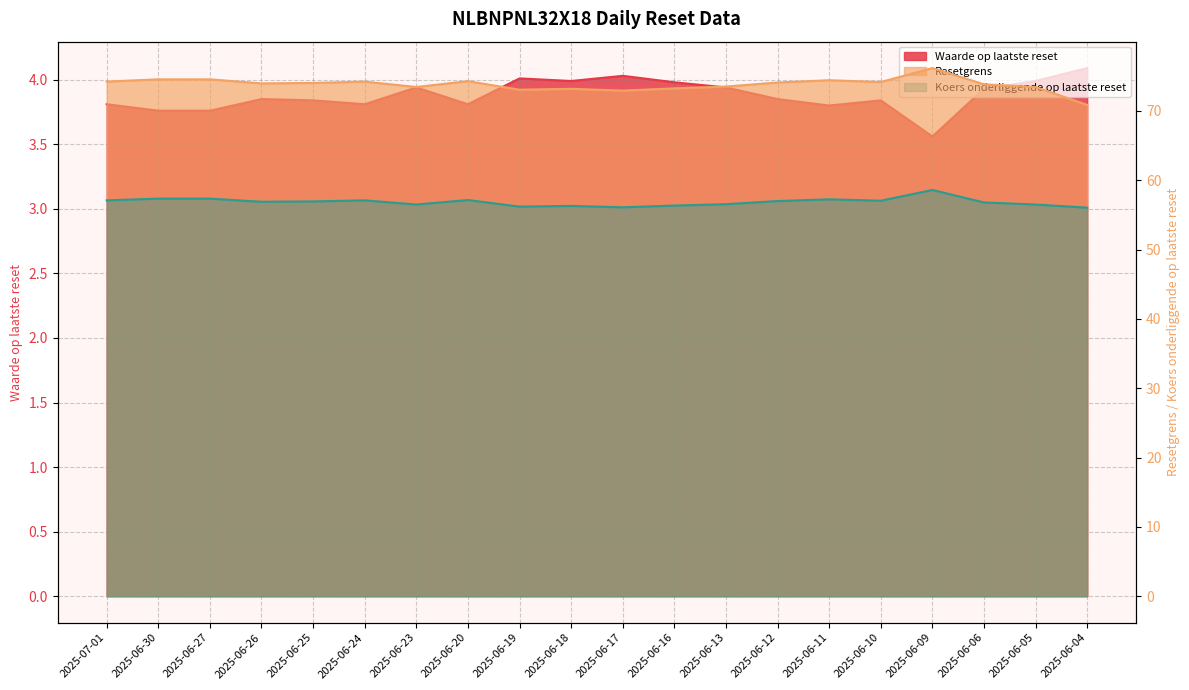

Count the number of data series in this chart.

3